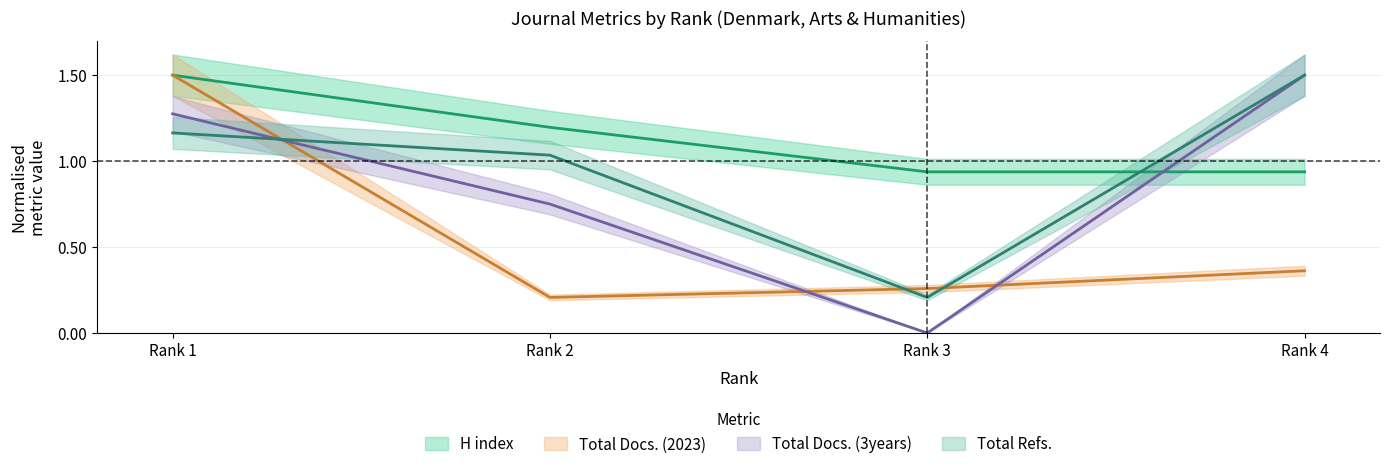

What is the difference between the Total Docs. (2023) values at Rank 1 and Rank 4?

1.1